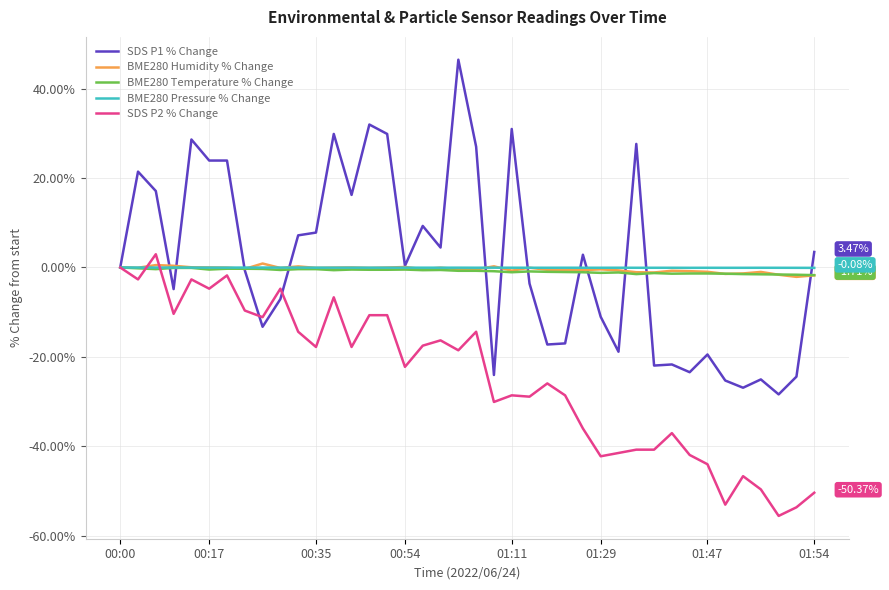

What are all the series names shown in the legend?

SDS P1 % Change, BME280 Humidity % Change, BME280 Temperature % Change, BME280 Pressure % Change, SDS P2 % Change